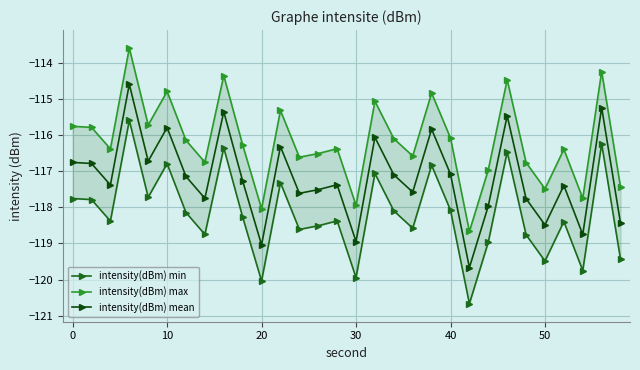

The intensity(dBm) mean series shows -65.7 at 0. True or false?

False